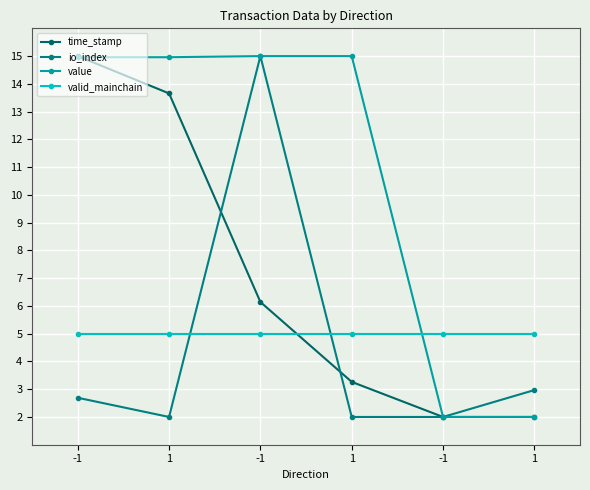

Is it true that value equals 10.1 at -1?

False